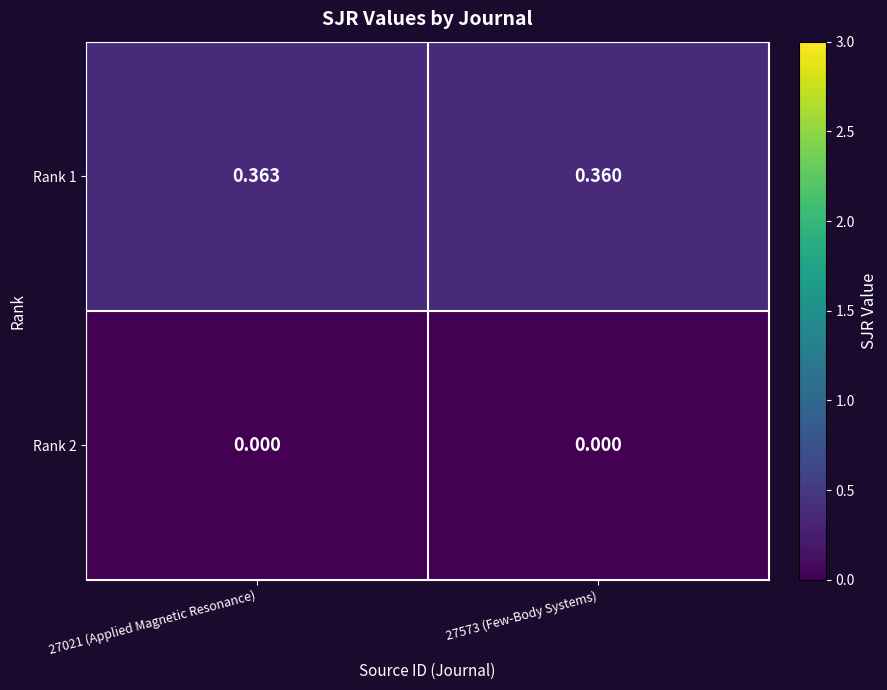

Is the value of Rank 1 at 27573 (Few-Body Systems) greater than the value of Rank 2 at 27573 (Few-Body Systems)?

Yes